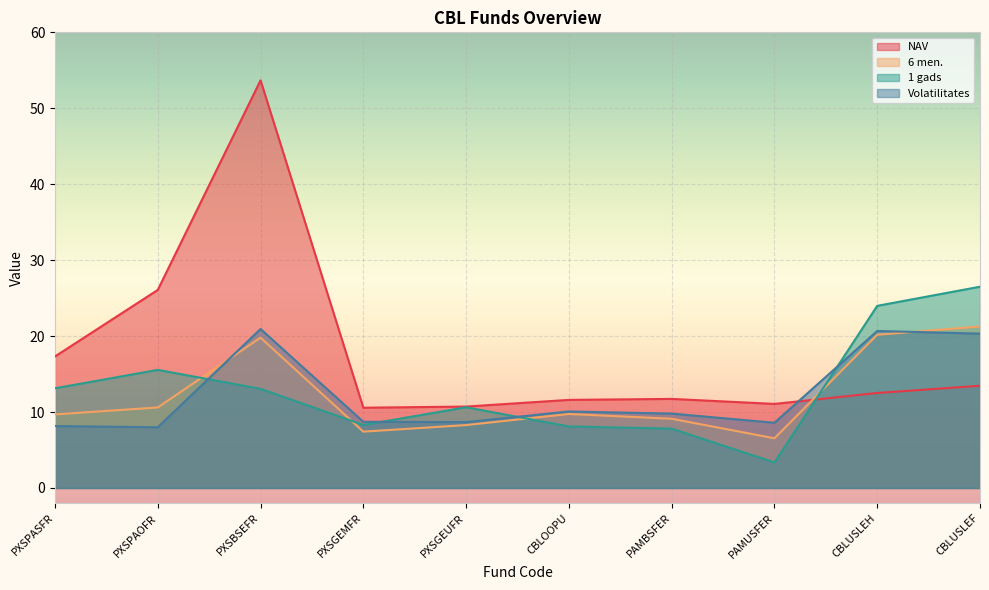

Reading right to left, list all the values displayed in this chart.

NAV: CBLUSLEF=13.5	CBLUSLEH=12.5	PAMUSFER=11.1	PAMBSFER=11.7	CBLOOPU=11.6	PXSGEUFR=10.7	PXSGEMFR=10.6	PXSBSEFR=53.7	PXSPAOFR=26.1	PXSPASFR=17.3
6 men.: CBLUSLEF=21.3	CBLUSLEH=20.2	PAMUSFER=6.5	PAMBSFER=9.1	CBLOOPU=9.7	PXSGEUFR=8.3	PXSGEMFR=7.4	PXSBSEFR=19.8	PXSPAOFR=10.6	PXSPASFR=9.7
1 gads: CBLUSLEF=26.5	CBLUSLEH=24.0	PAMUSFER=3.4	PAMBSFER=7.8	CBLOOPU=8.1	PXSGEUFR=10.6	PXSGEMFR=8.3	PXSBSEFR=13.1	PXSPAOFR=15.6	PXSPASFR=13.1
Volatilitates: CBLUSLEF=20.3	CBLUSLEH=20.7	PAMUSFER=8.6	PAMBSFER=9.8	CBLOOPU=10.1	PXSGEUFR=8.7	PXSGEMFR=8.7	PXSBSEFR=20.9	PXSPAOFR=8.0	PXSPASFR=8.2